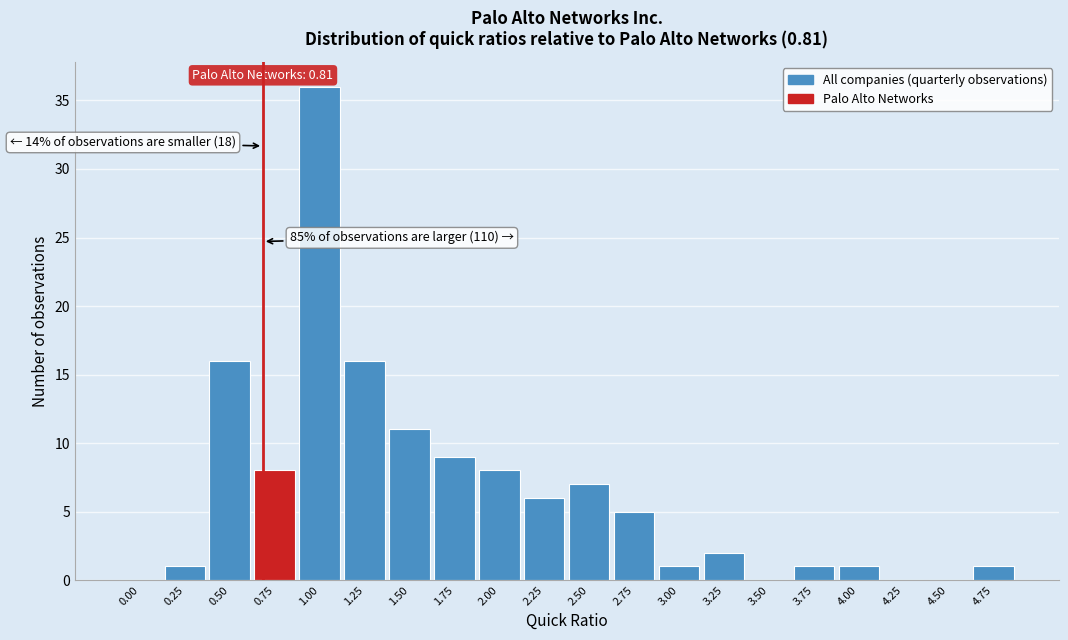

Reading left to right, transcribe all the data shown in this chart.

0.00=0	0.25=1	0.50=16	0.75=8	1.00=36	1.25=16	1.50=11	1.75=9	2.00=8	2.25=6	2.50=7	2.75=5	3.00=1	3.25=2	3.50=0	3.75=1	4.00=1	4.25=0	4.50=0	4.75=1